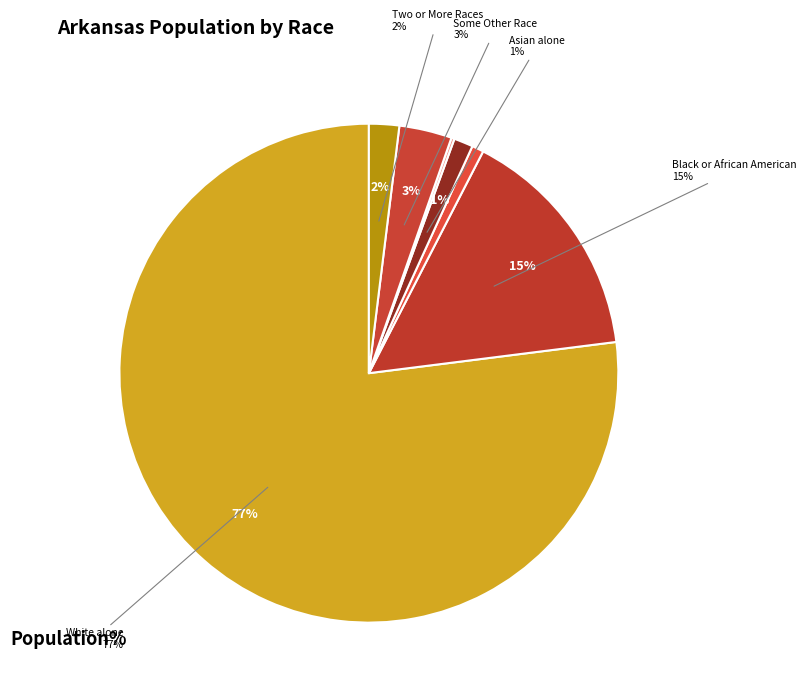

What percentage is the Asian alone slice, to the nearest percent?

1%